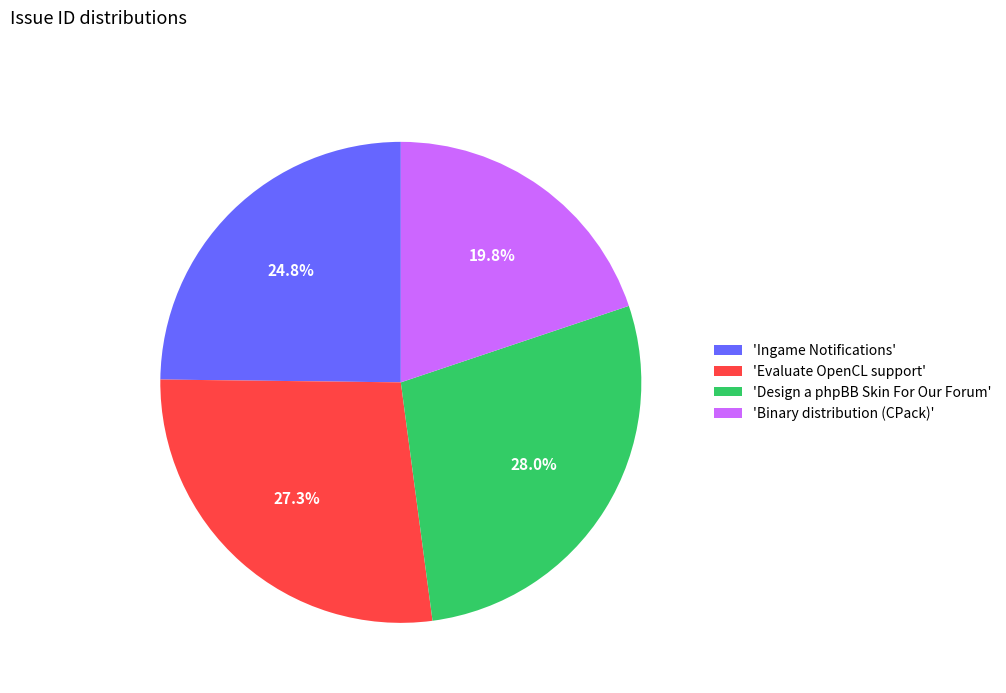

What is the total percentage of 'Ingame Notifications' and 'Design a phpBB Skin For Our Forum'?

52.9%